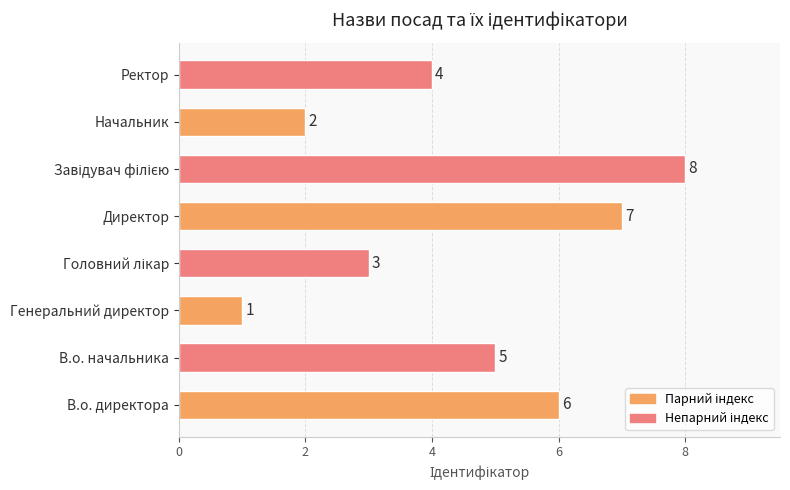

Approximately how many times larger is the value at Директор compared to В.о. директора?

1.2